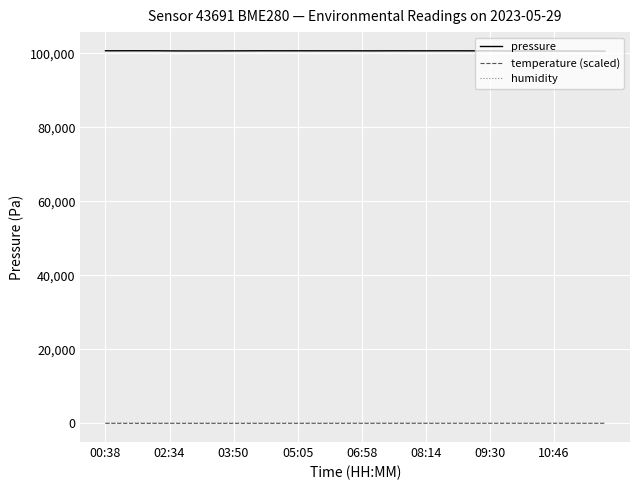

True or false: pressure and temperature (scaled) cross at least once.

False